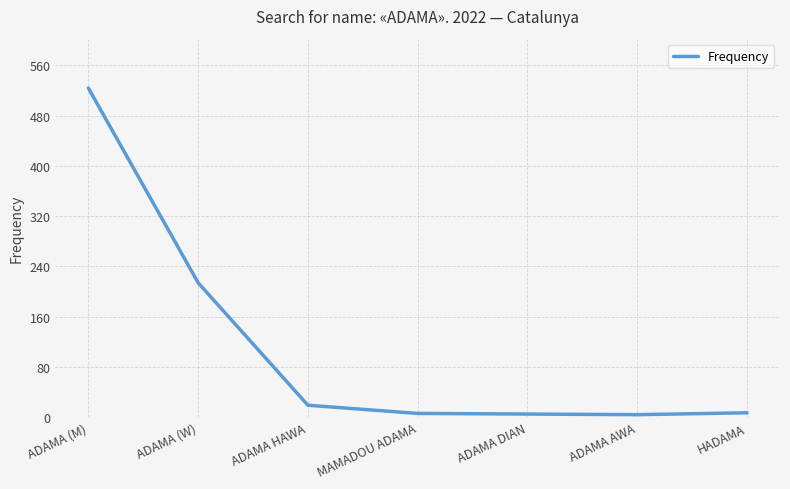

True or false: there are more than 2 points higher than both neighbors.

False